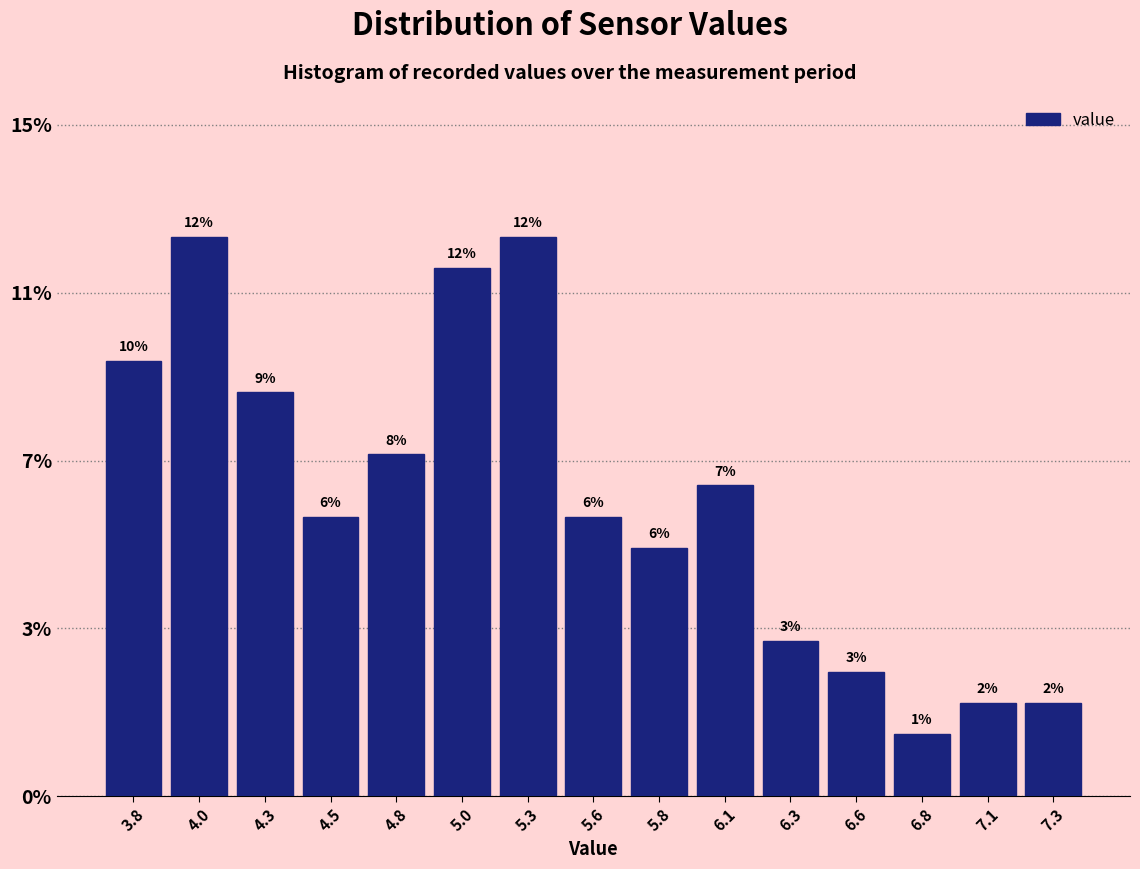

Are the bars horizontal?

No